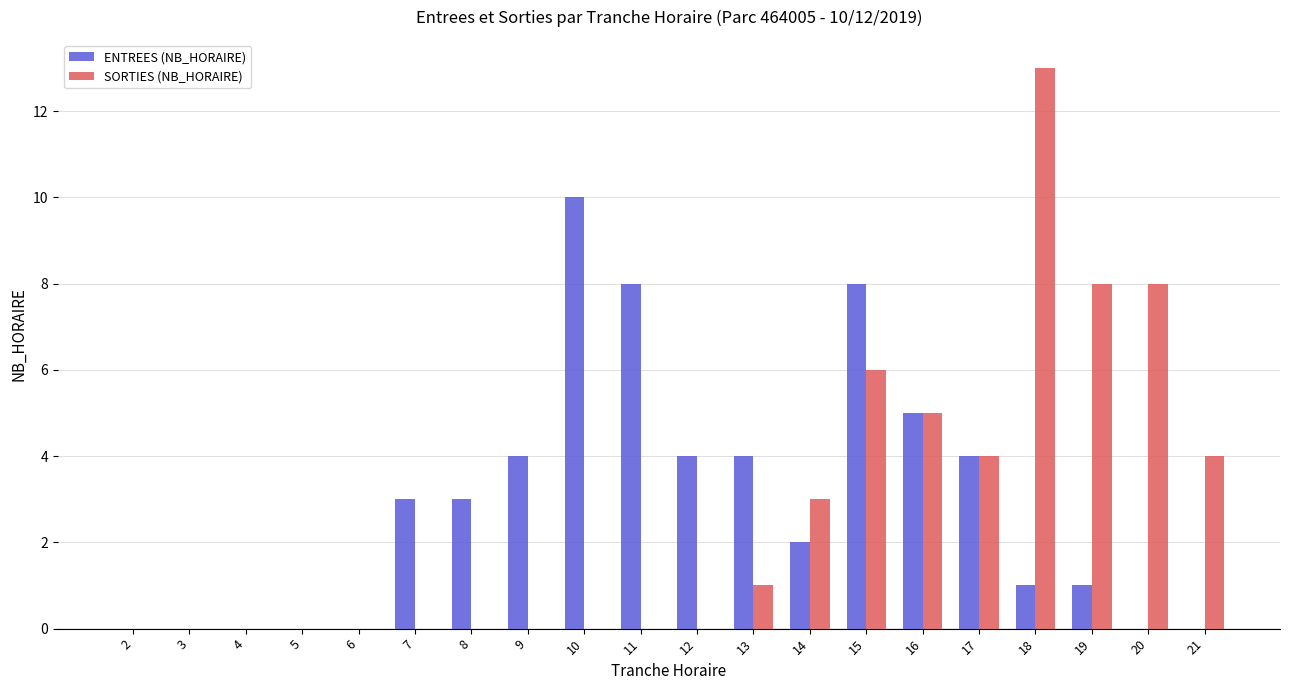

What are all the series names shown in the legend?

ENTREES (NB_HORAIRE), SORTIES (NB_HORAIRE)